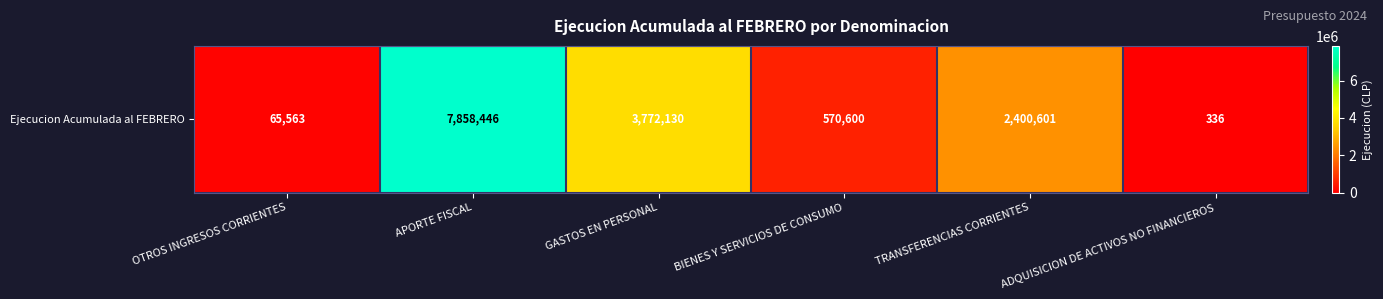

How many categories are shown in the chart?

6